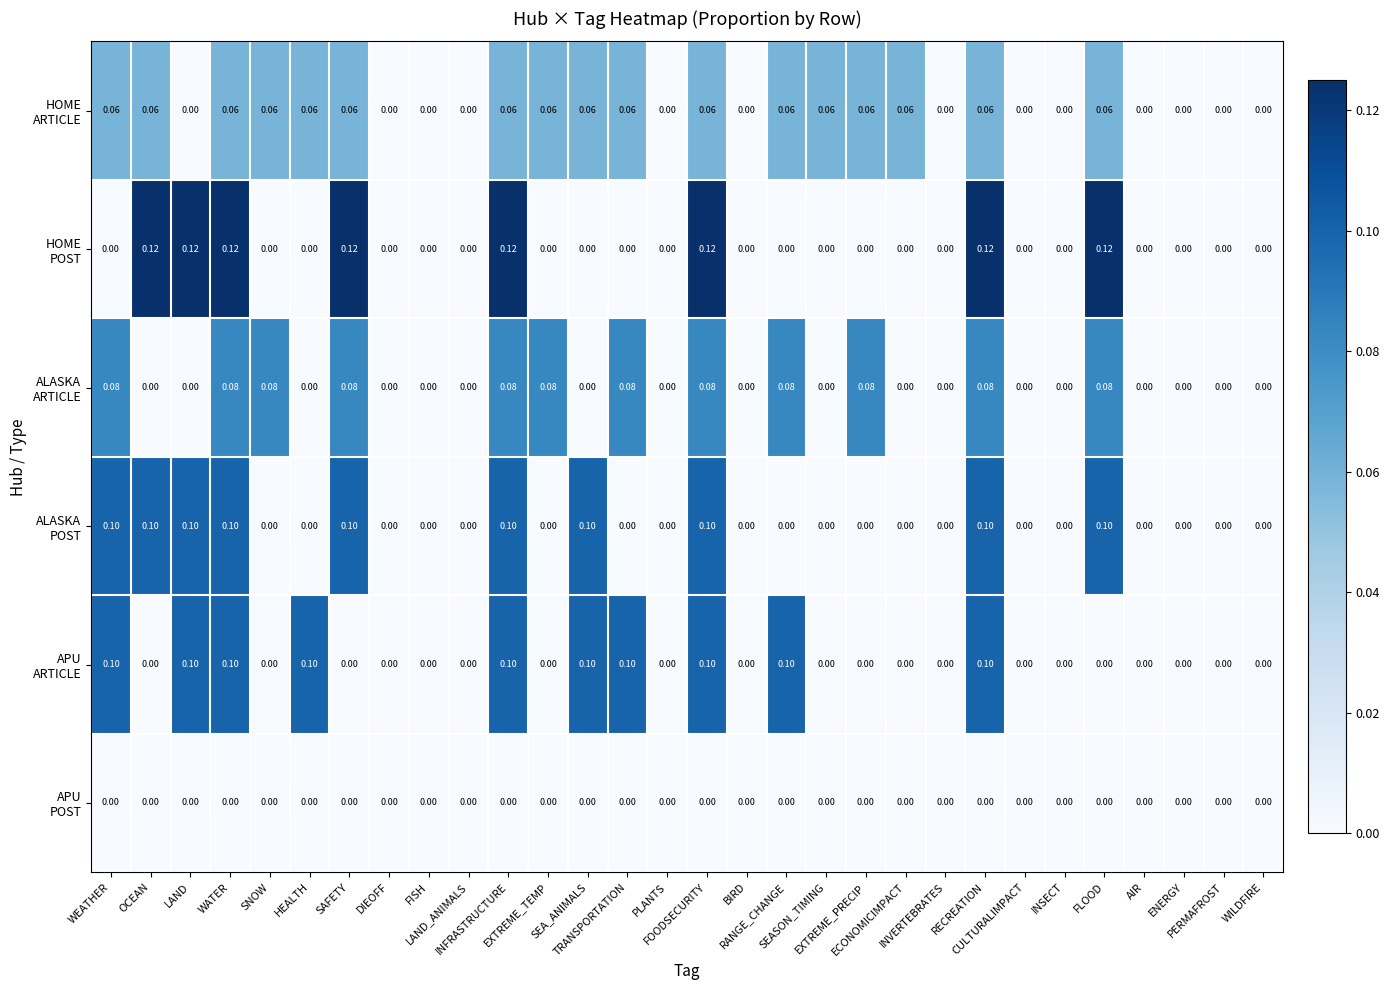

At which category does the chart reach its minimum across all series?

LAND